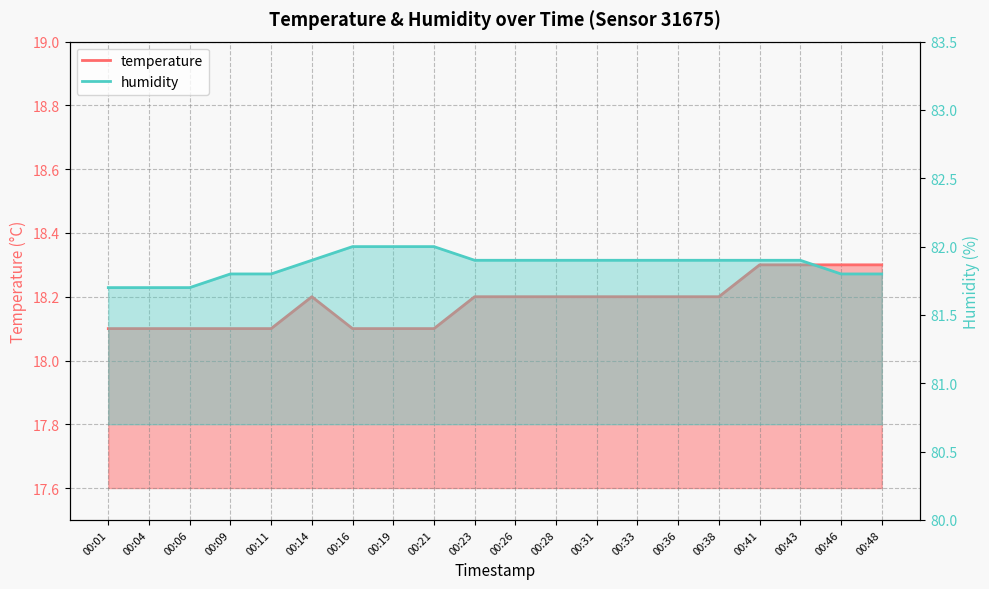

Which label corresponds to the largest value in the chart?

00:16